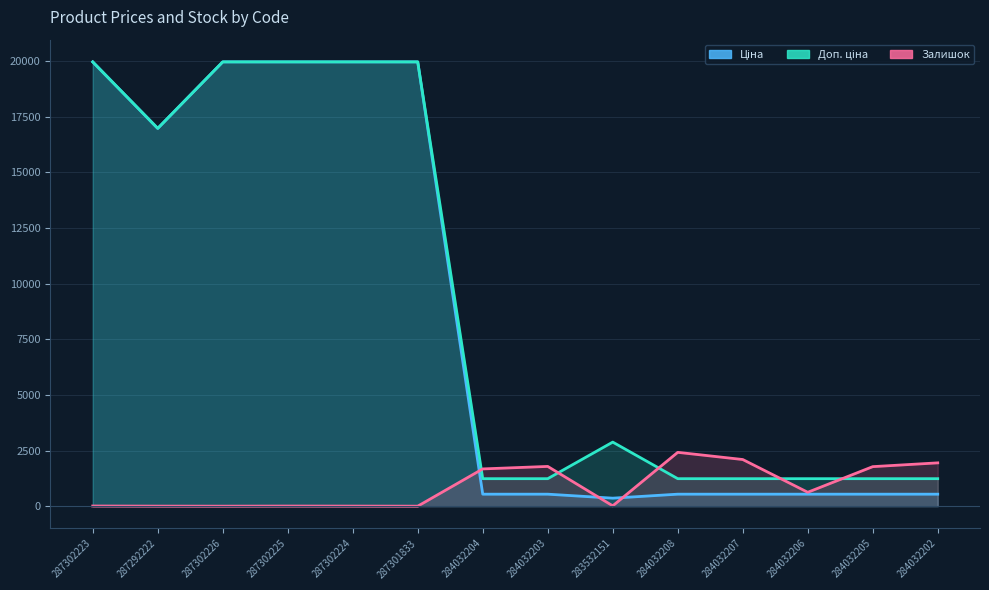

How many intersections are there between Залишок and Доп. ціна?

5